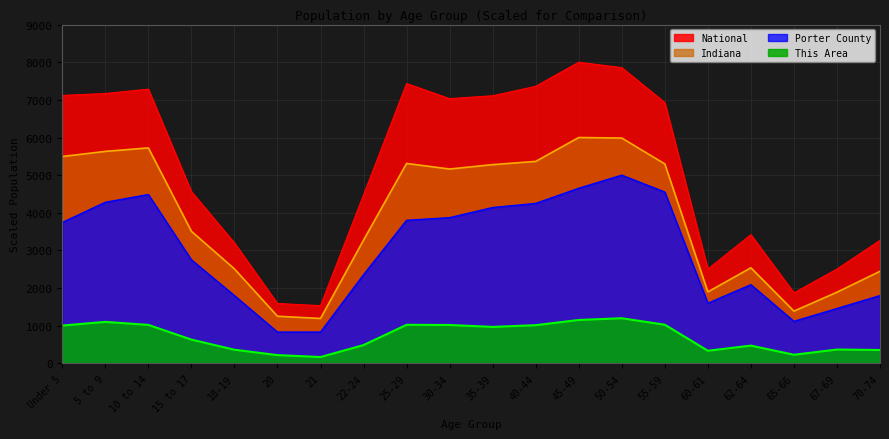

Which series has the largest range (max minus min)?

National